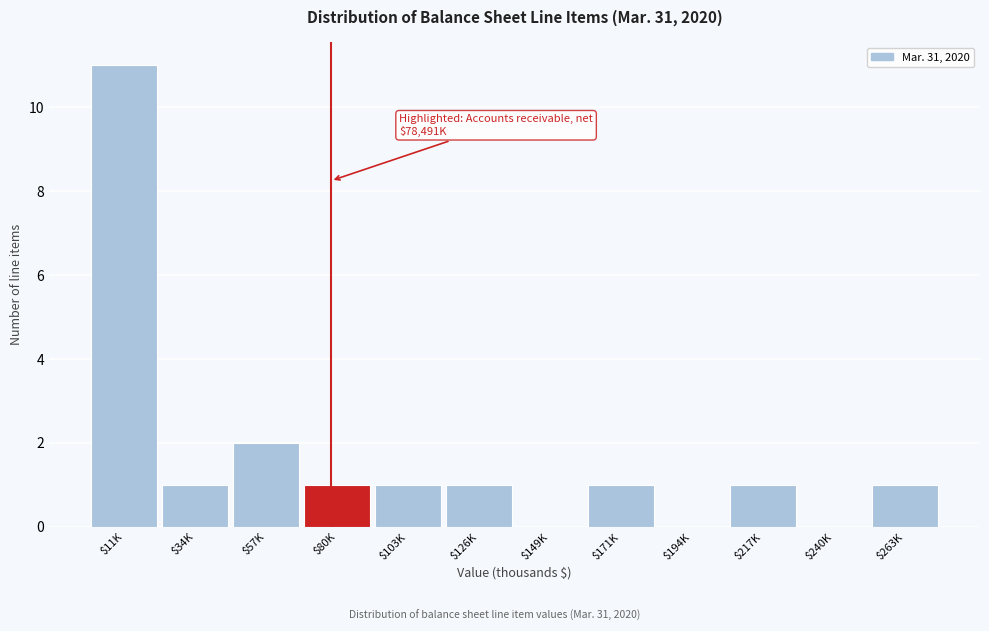

What is the sum of all values?

20